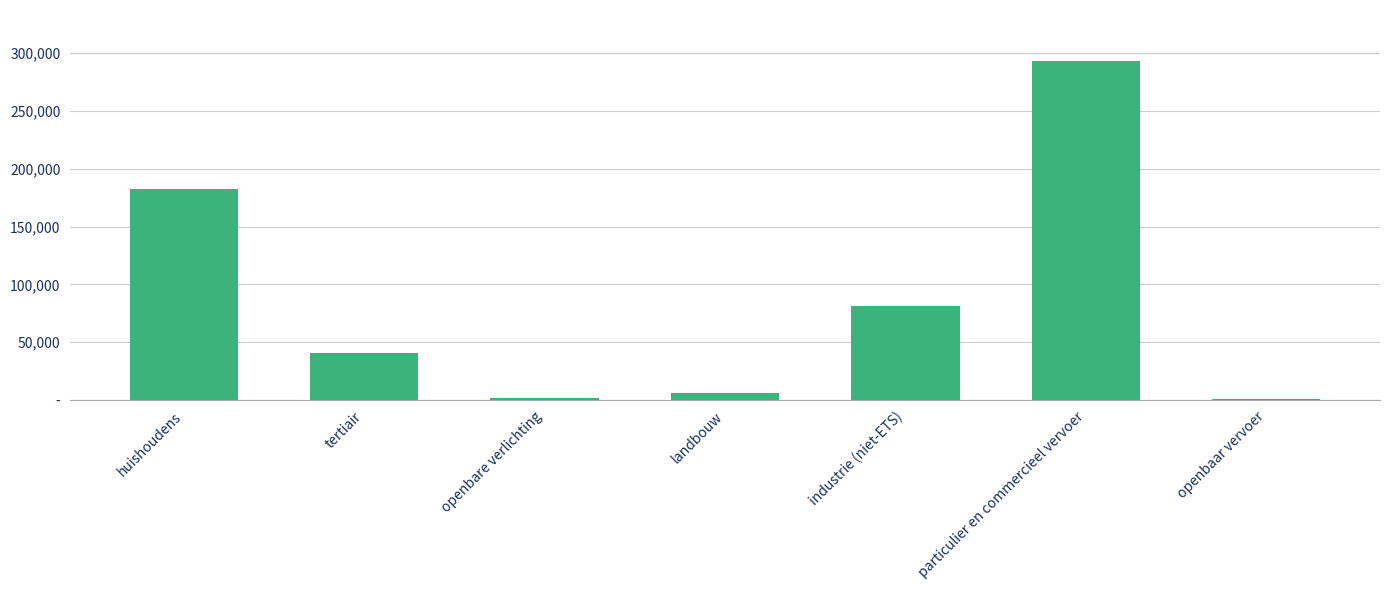

What is the difference between the maximum and second lowest values?

291908.3